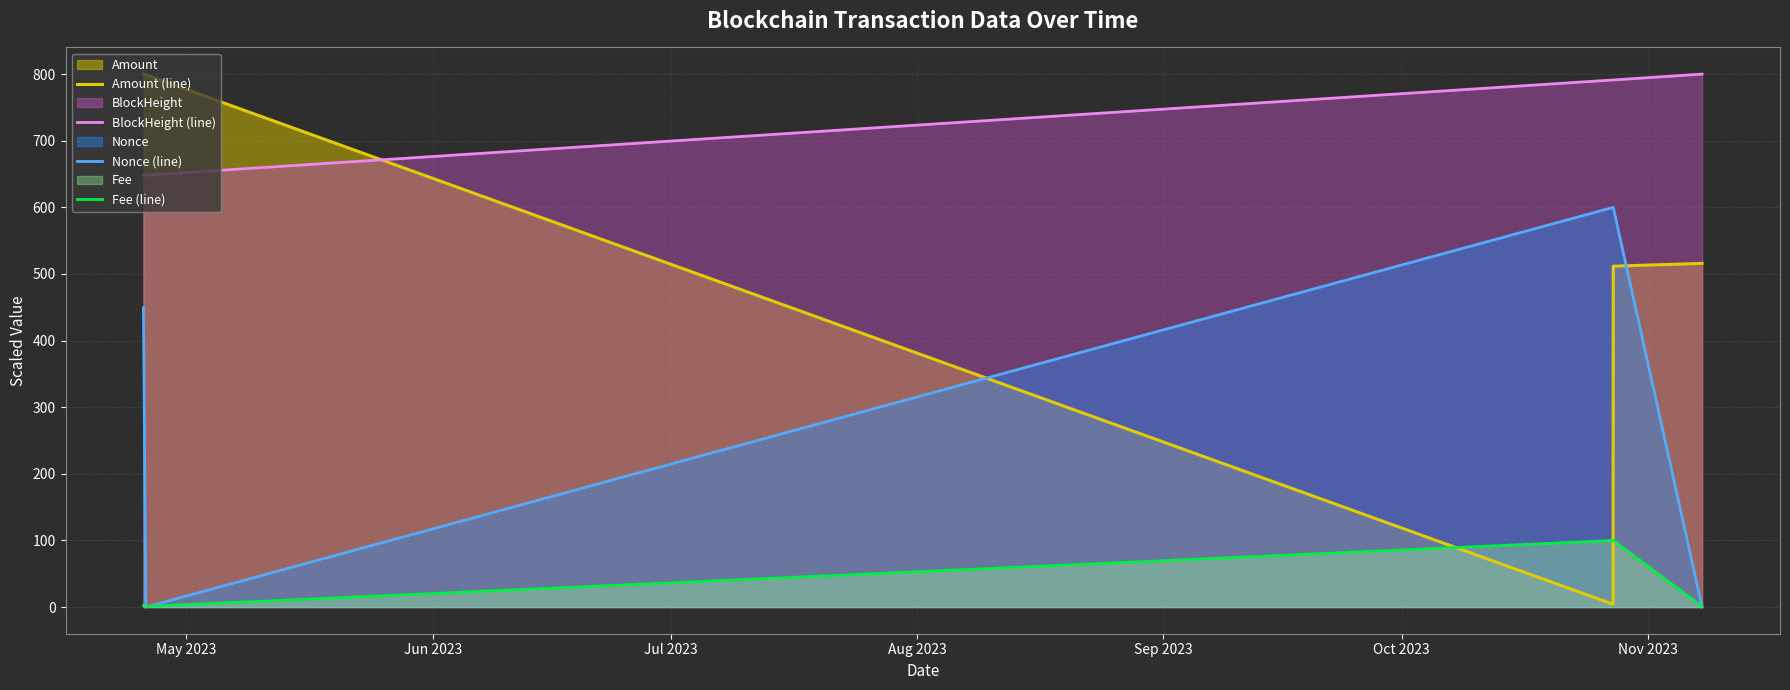

What is the maximum value shown in the chart?

800.0